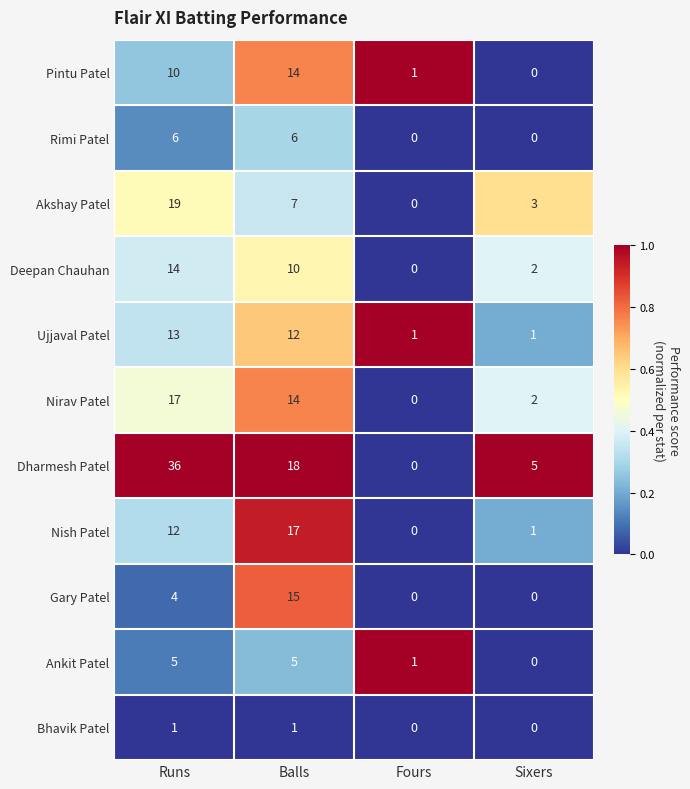

Is it true that Nish Patel equals 12 at Runs?

True